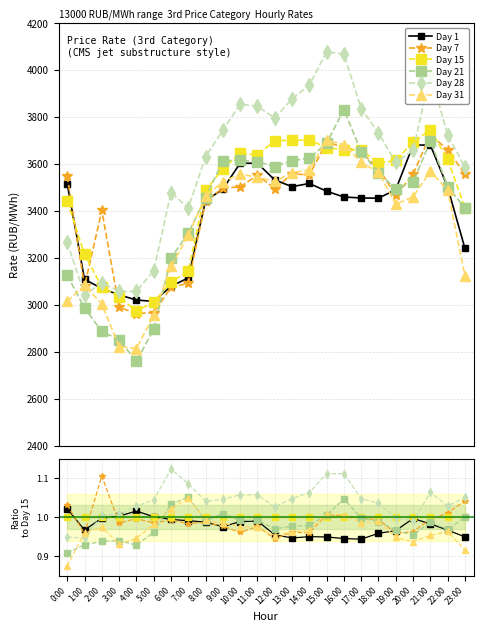

At which category is the sum across all series the highest?

6:00